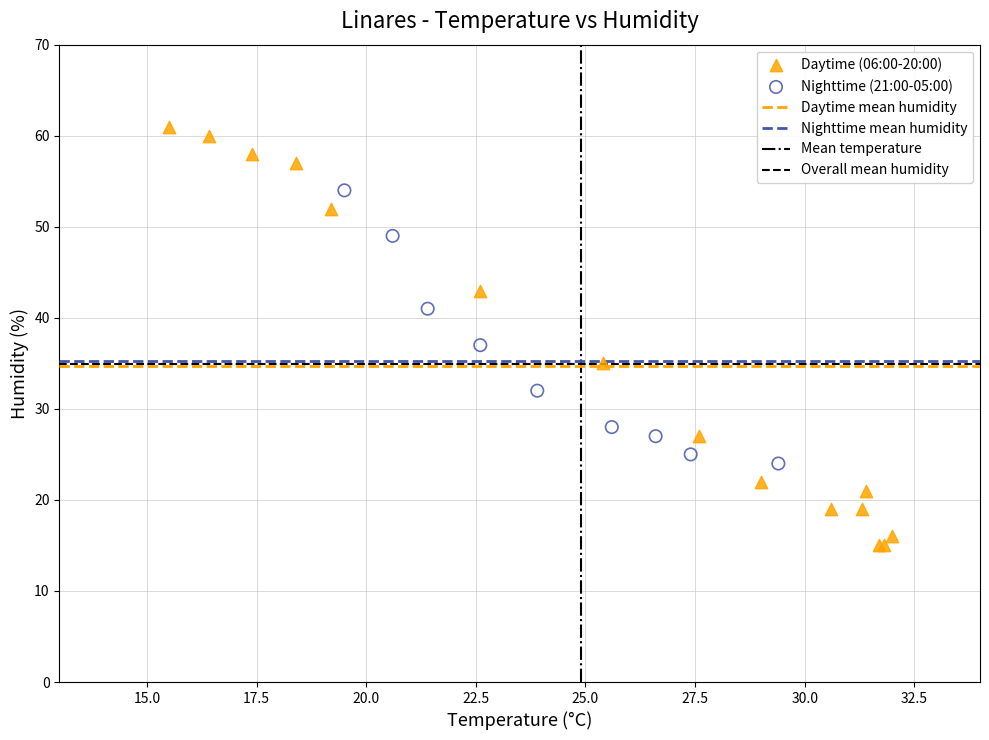

Which series has the largest Y range (max minus min)?

Daytime (06:00-20:00)